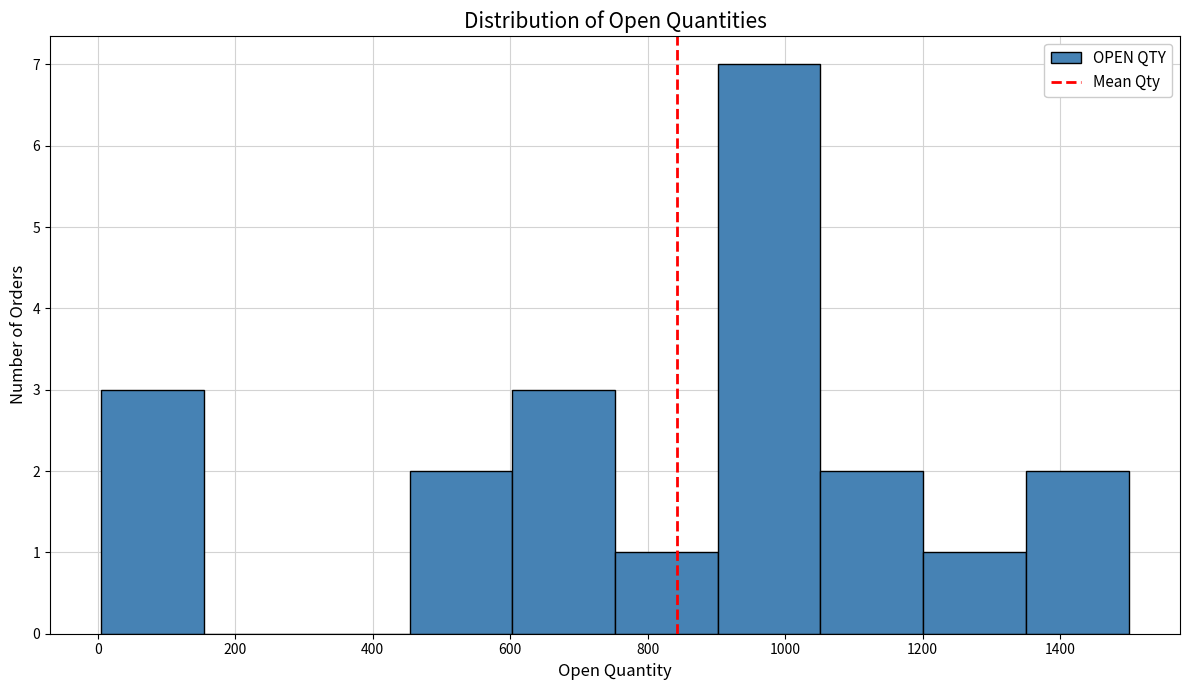

Reading left to right, transcribe this chart: for each bar, give the range it covers on the x-axis and its height. Neither the bar edges nor the heights are printed on the chart, so give them approximately, as read against the axes.

0 to 160: 3
160 to 300: 0
300 to 460: 0
460 to 600: 2
600 to 760: 3
760 to 900: 1
900 to 1060: 7
1060 to 1200: 2
1200 to 1360: 1
1360 to 1500: 2